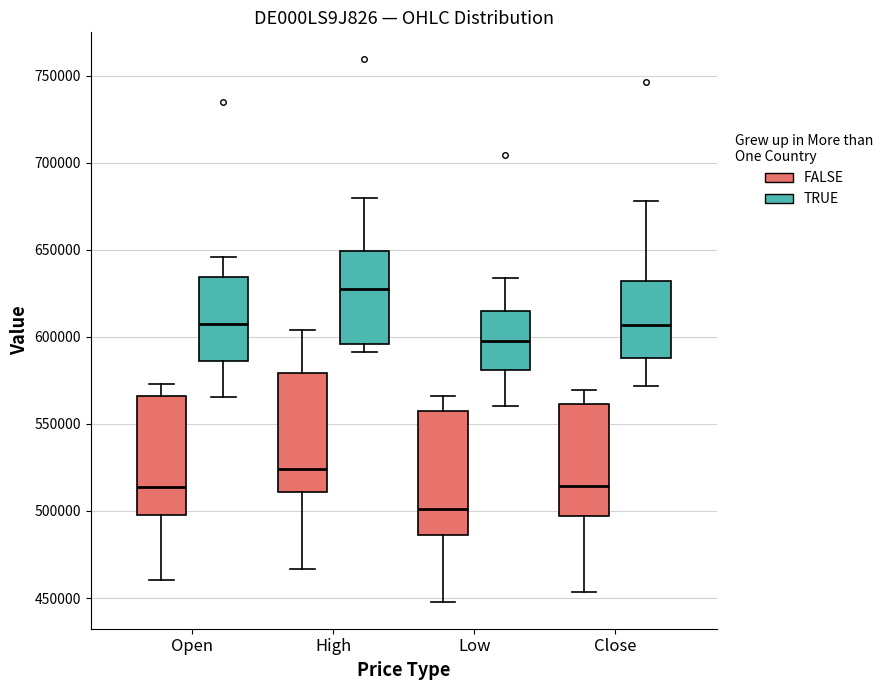

Reading left to right, read every box against the y-axis: the position of its median line, the range the box covers, and the ends of its whiskers. The values are not printed on the chart, so give them approximately, as read against the axis.

Open (FALSE): median 515000, box 500000 to 565000, whiskers 460000 to 575000
Open (TRUE): median 605000, box 585000 to 635000, whiskers 565000 to 645000
High (FALSE): median 525000, box 510000 to 580000, whiskers 465000 to 605000
High (TRUE): median 630000, box 595000 to 650000, whiskers 590000 to 680000
Low (FALSE): median 500000, box 485000 to 560000, whiskers 450000 to 565000
Low (TRUE): median 595000, box 580000 to 615000, whiskers 560000 to 635000
Close (FALSE): median 515000, box 495000 to 560000, whiskers 455000 to 570000
Close (TRUE): median 605000, box 590000 to 630000, whiskers 570000 to 680000